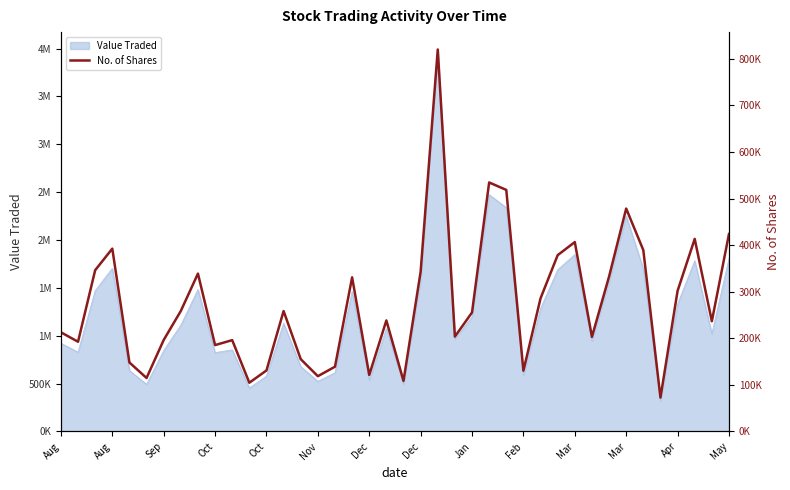

At which category does the data reach its first local valley?

Aug